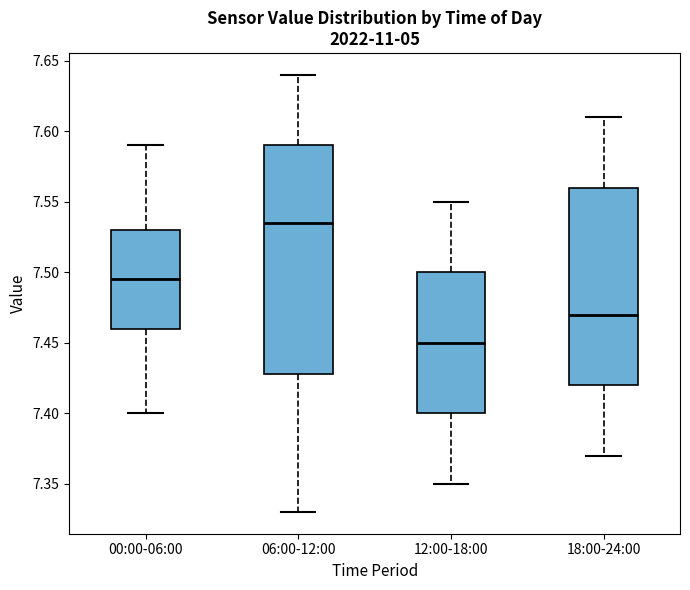

Reading left to right, read every box against the y-axis: the position of its median line, the range the box covers, and the ends of its whiskers. The values are not printed on the chart, so give them approximately, as read against the axis.

00:00-06:00: median 7.495, box 7.460 to 7.530, whiskers 7.400 to 7.590
06:00-12:00: median 7.535, box 7.430 to 7.590, whiskers 7.330 to 7.640
12:00-18:00: median 7.450, box 7.400 to 7.500, whiskers 7.350 to 7.550
18:00-24:00: median 7.470, box 7.420 to 7.560, whiskers 7.370 to 7.610